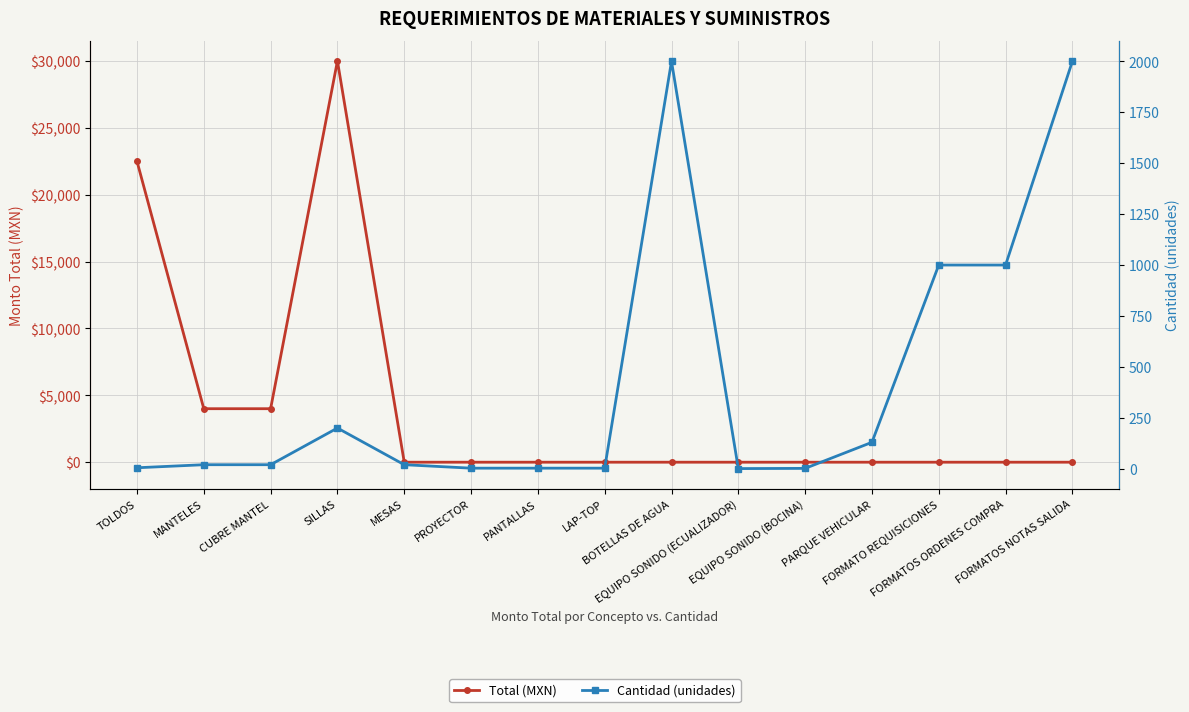

Between which two adjacent categories do Total (MXN) and Cantidad (unidades) first intersect?

SILLAS and MESAS